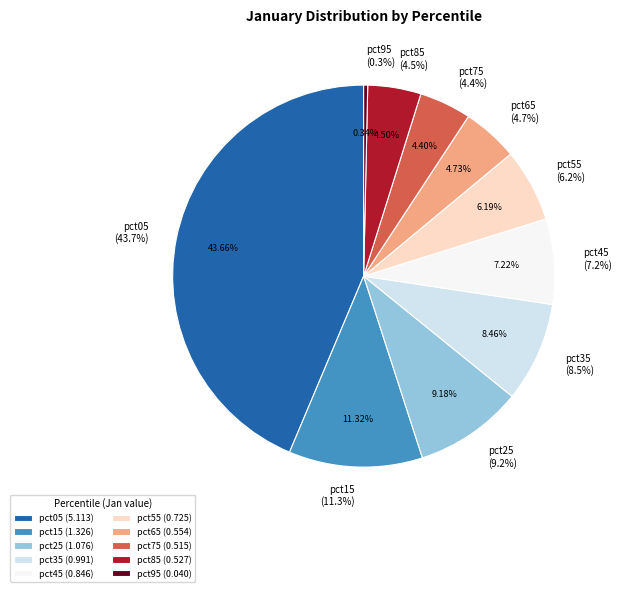

How many segments does this pie chart have?

10